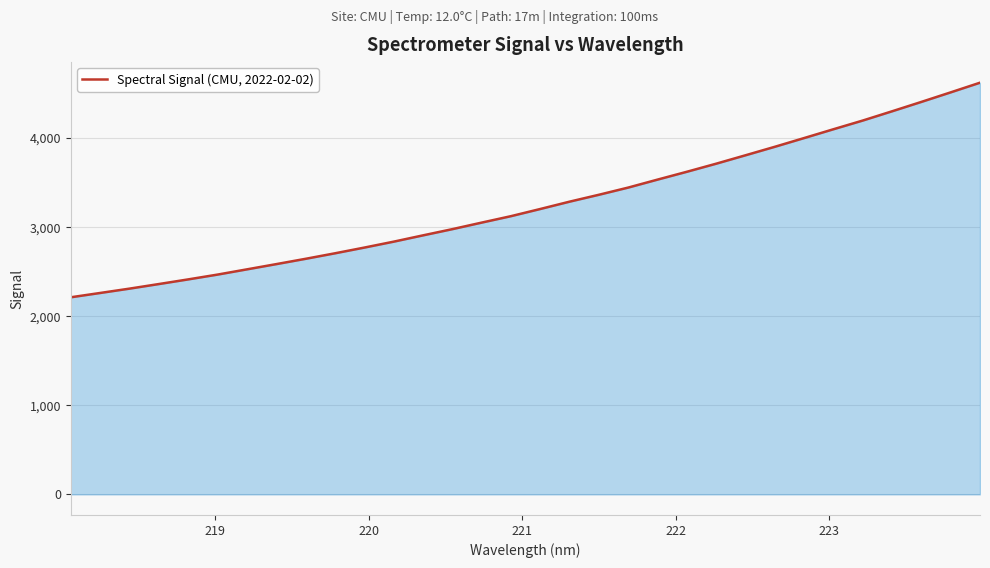

What is the greatest value displayed?

4621.9